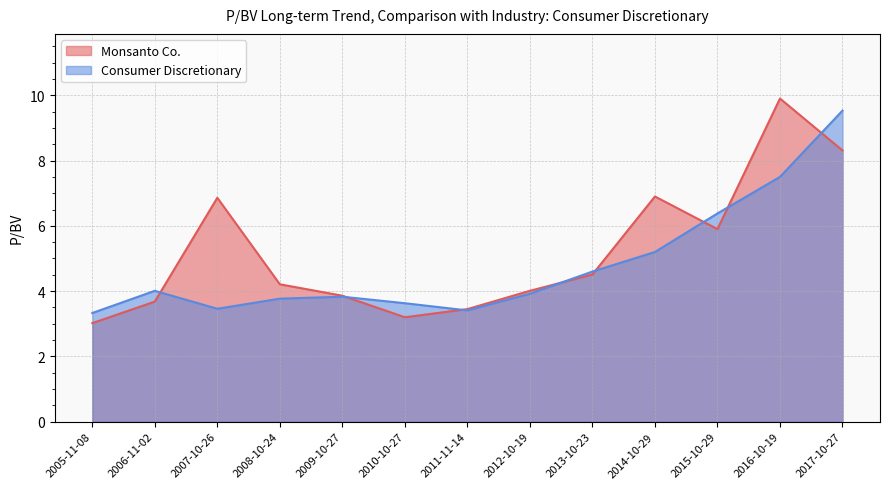

After their last crossing, which series has the higher values: Monsanto Co. or Consumer Discretionary?

Consumer Discretionary